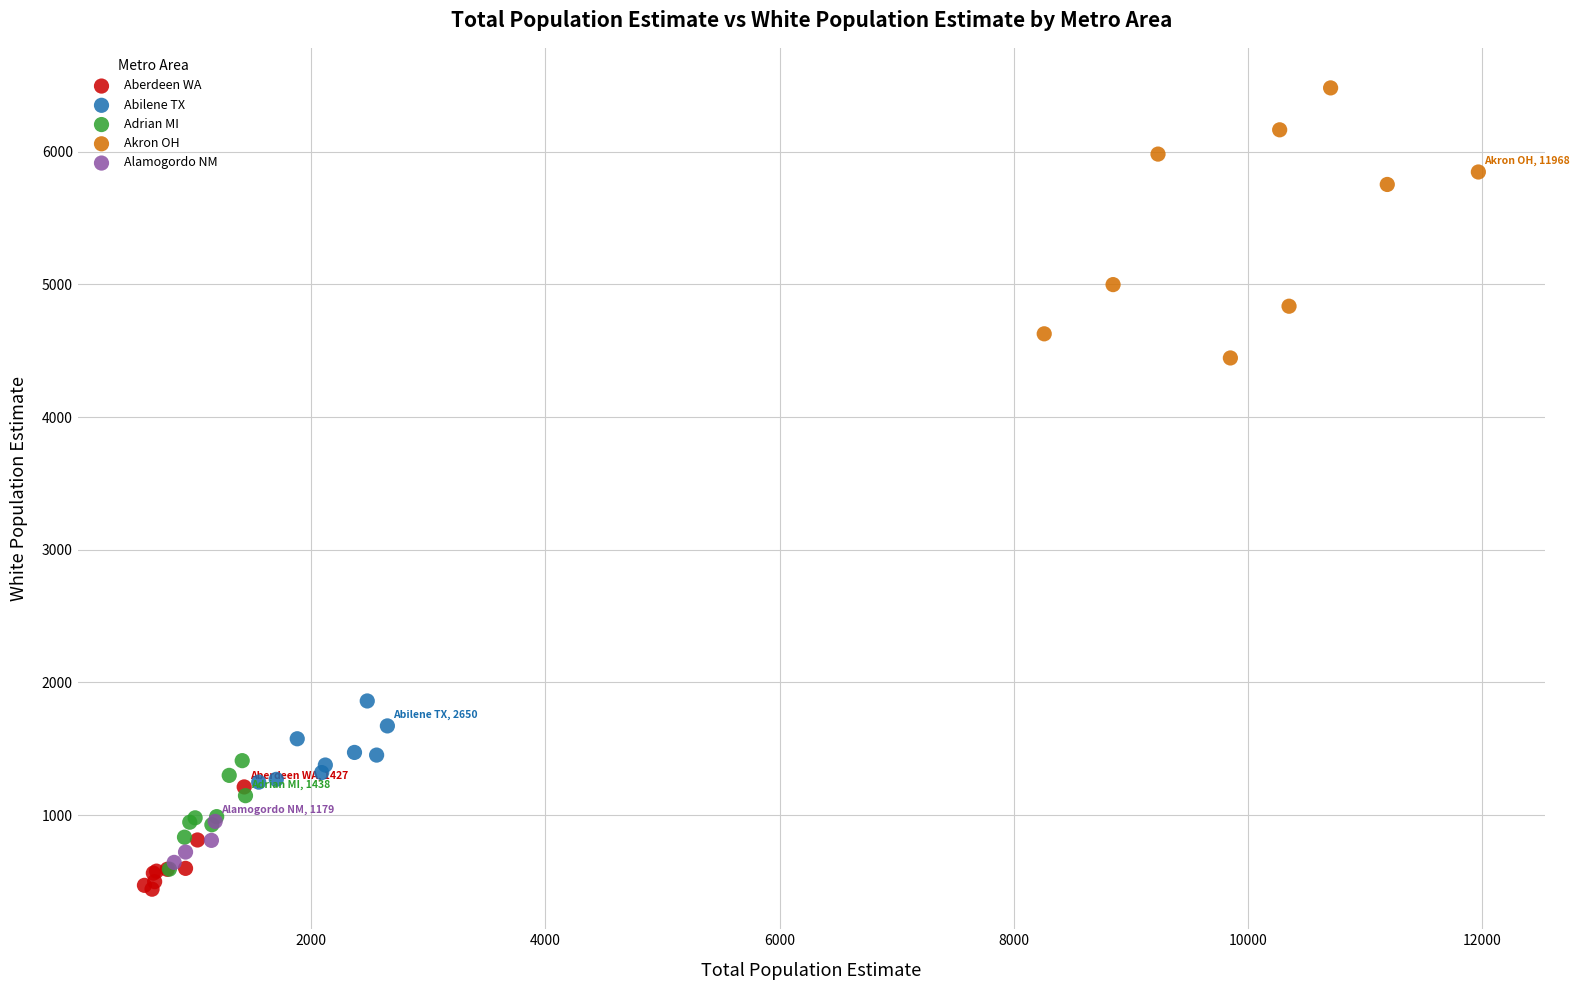

Which series reaches the maximum Y coordinate?

Akron OH